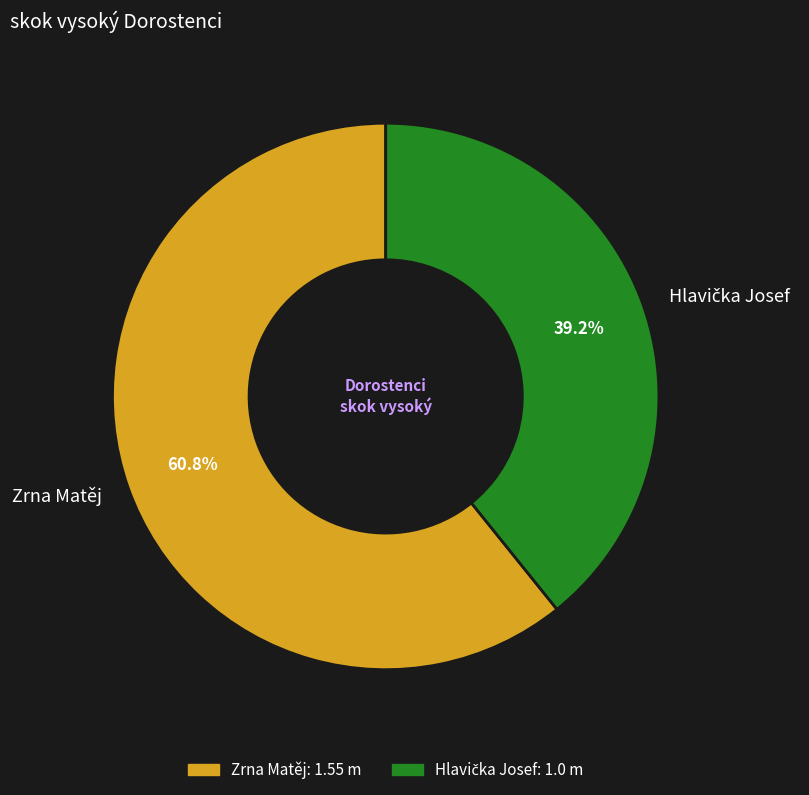

What percentage is the Zrna Matěj slice, to the nearest percent?

61%